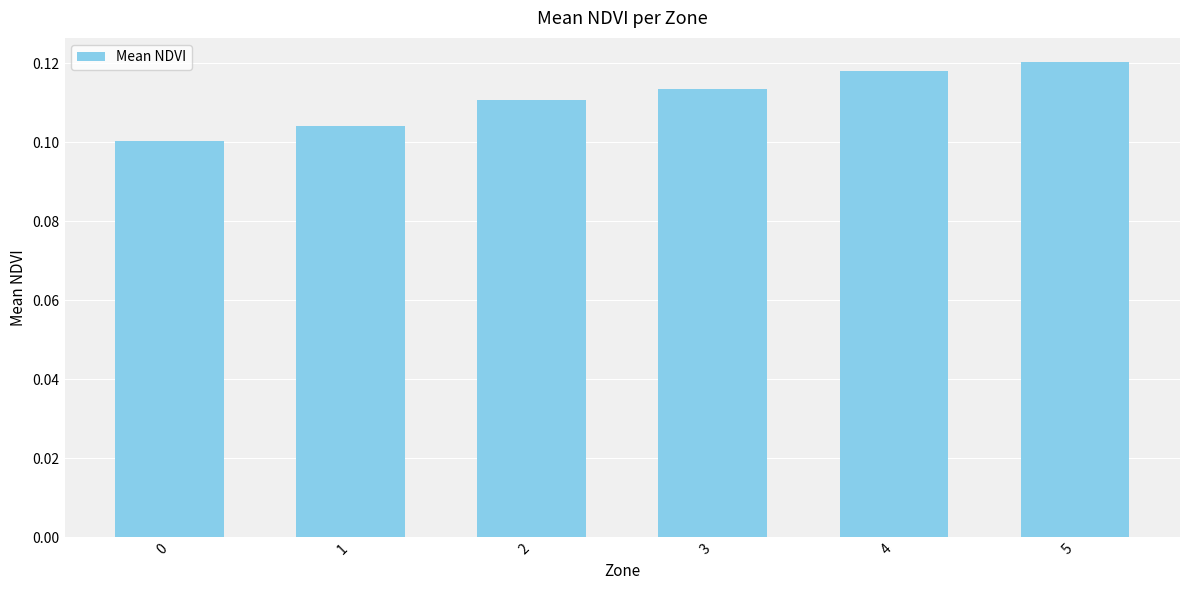

List the labels in order of value, largest first.

5, 4, 3, 2, 1, 0